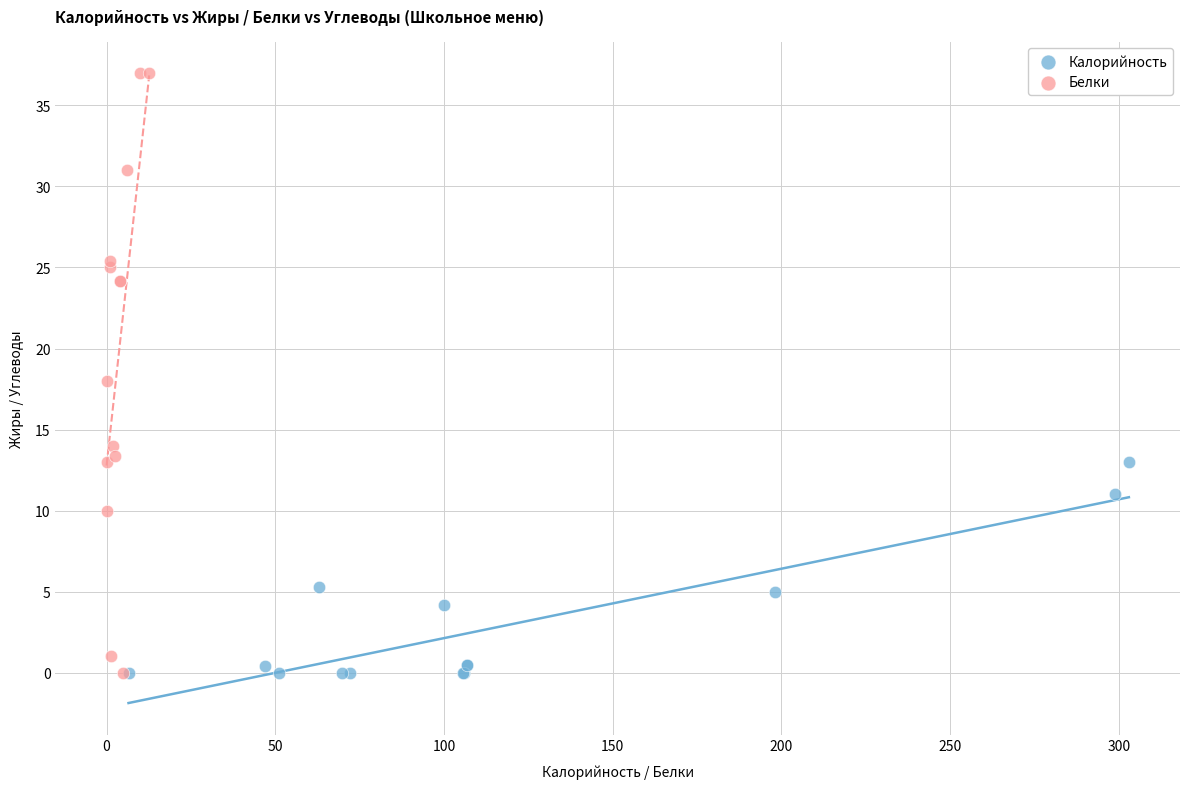

Which series has the widest spread of Y values?

Белки